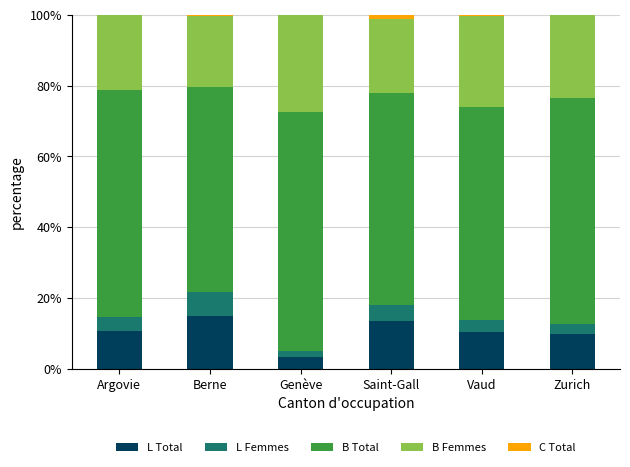

Count the number of categories in the chart.

6